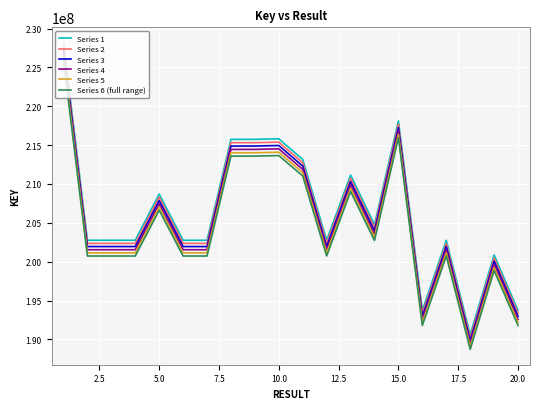

How many lines are shown in the chart?

6